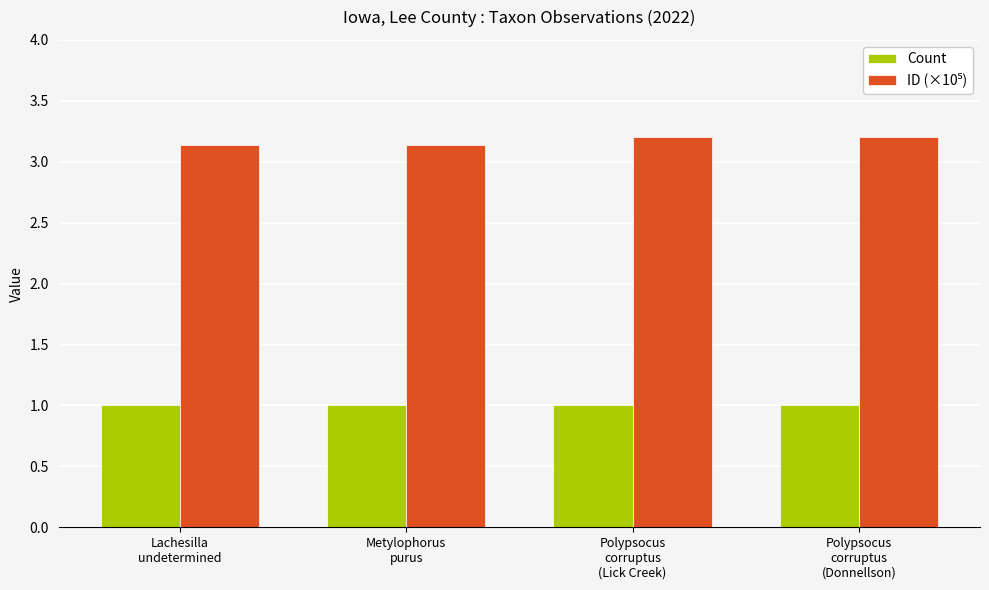

What is the sum of all Count values?

4.0